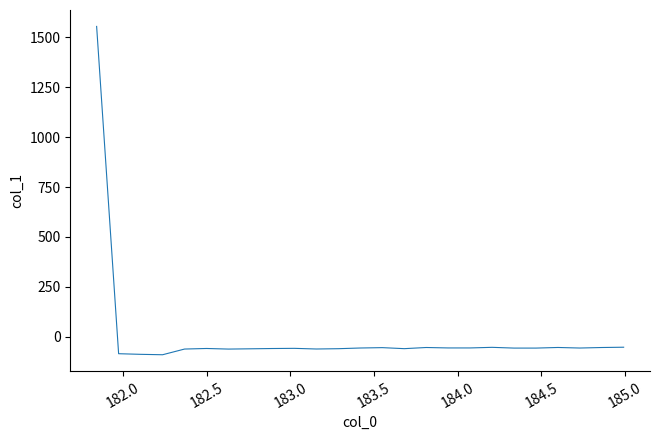

How many lines are shown in the chart?

1